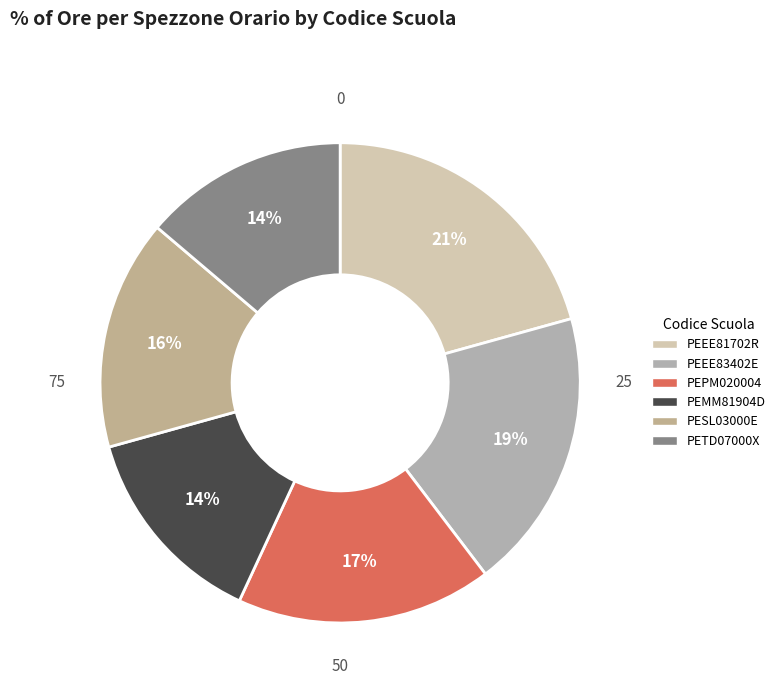

To the nearest percent, what is the average slice percentage?

17%